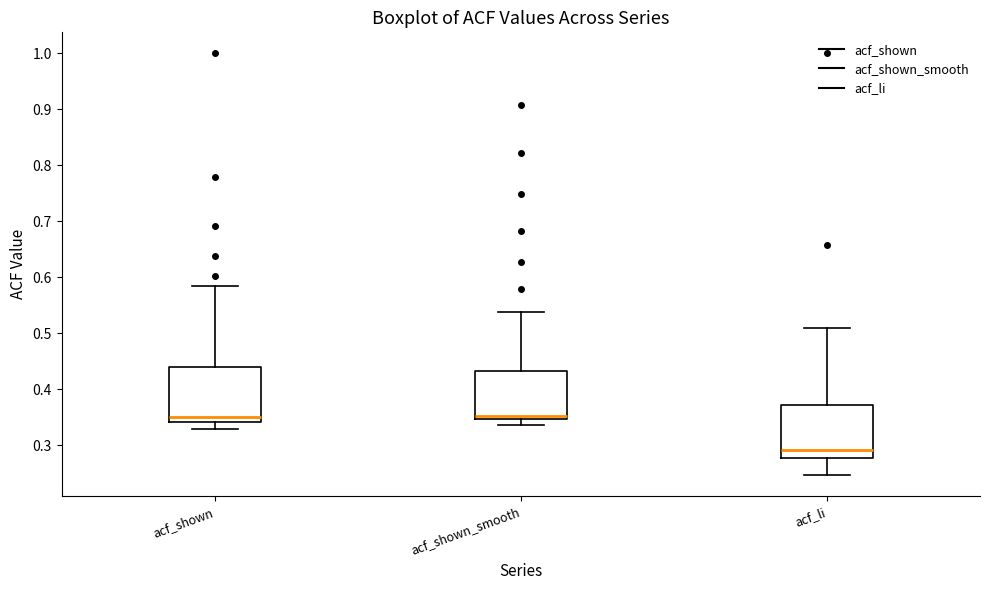

Reading left to right, transcribe this box plot: for each box, give where its median line is, the range the box spans, and where its two whiskers end, as read against the y-axis. The values are not printed on the chart, so give them approximately, as read against the axis.

acf_shown: median 0.35, box 0.34 to 0.44, whiskers 0.33 to 0.59
acf_shown_smooth: median 0.35 (just above the box's lower edge), box 0.35 to 0.43, whiskers 0.34 to 0.54
acf_li: median 0.29, box 0.28 to 0.37, whiskers 0.25 to 0.51